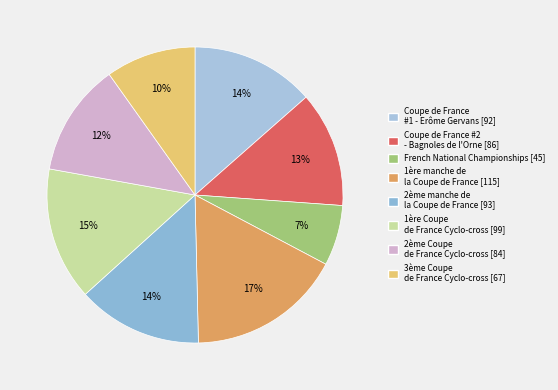

Is the sum of French National Championships and 3ème Coupe de France Cyclo-cross greater than half?

No